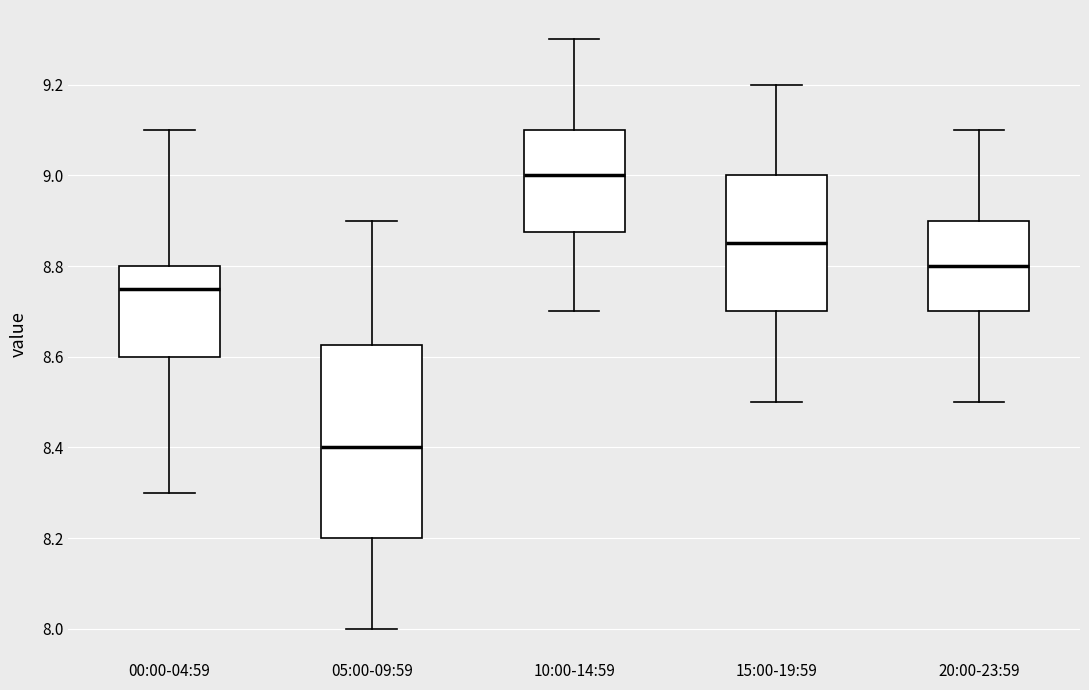

Reading left to right, read every box against the y-axis: the position of its median line, the range the box covers, and the ends of its whiskers. The values are not printed on the chart, so give them approximately, as read against the axis.

00:00-04:59: median 8.76, box 8.60 to 8.80, whiskers 8.30 to 9.10
05:00-09:59: median 8.40, box 8.20 to 8.62, whiskers 8.00 to 8.90
10:00-14:59: median 9.00, box 8.88 to 9.10, whiskers 8.70 to 9.30
15:00-19:59: median 8.86, box 8.70 to 9.00, whiskers 8.50 to 9.20
20:00-23:59: median 8.80, box 8.70 to 8.90, whiskers 8.50 to 9.10